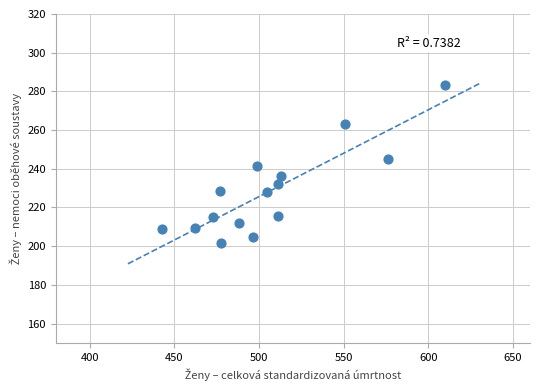

What is the range of Y values (max minus min)?

81.4